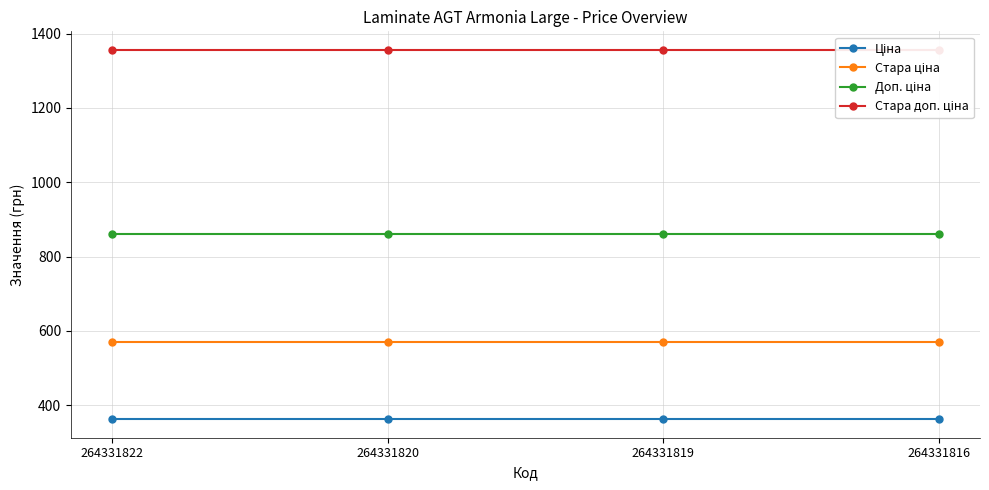

What is the maximum value shown in the chart?

1356.3